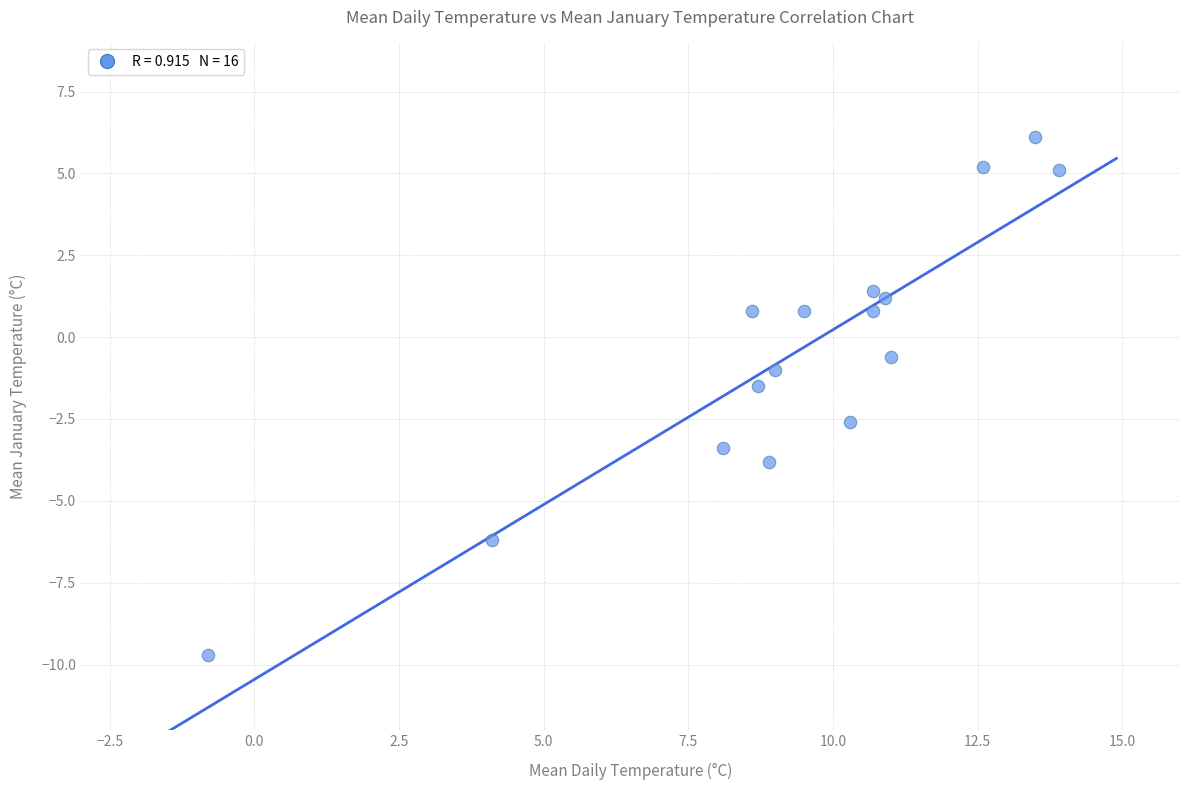

What is the range of Y values (max minus min)?

15.8